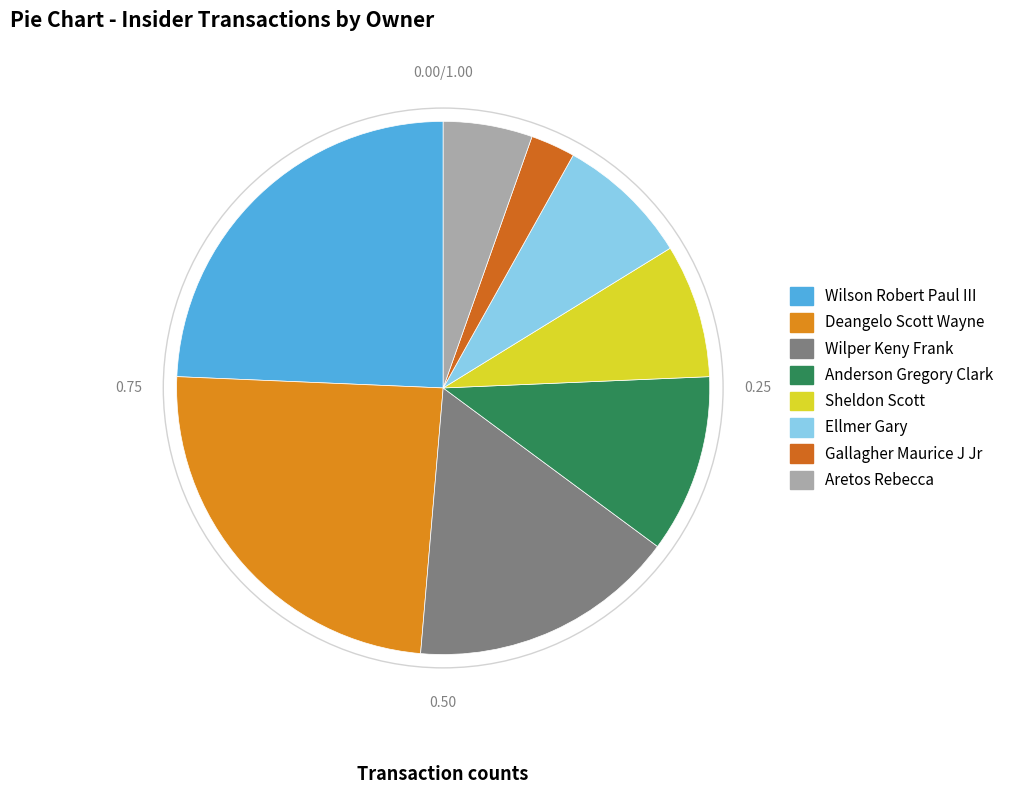

How many segments does this pie chart have?

8